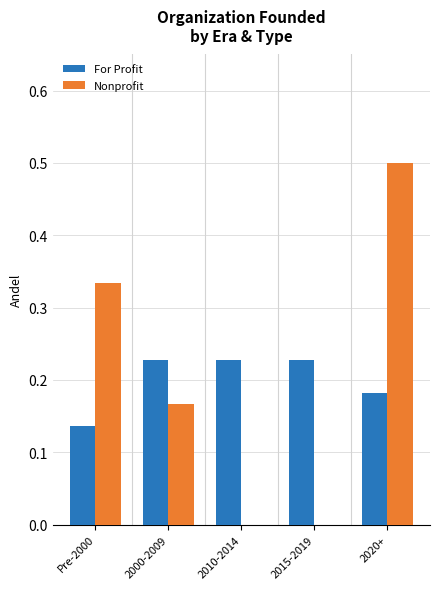

What is the highest value of the Nonprofit series?

0.5